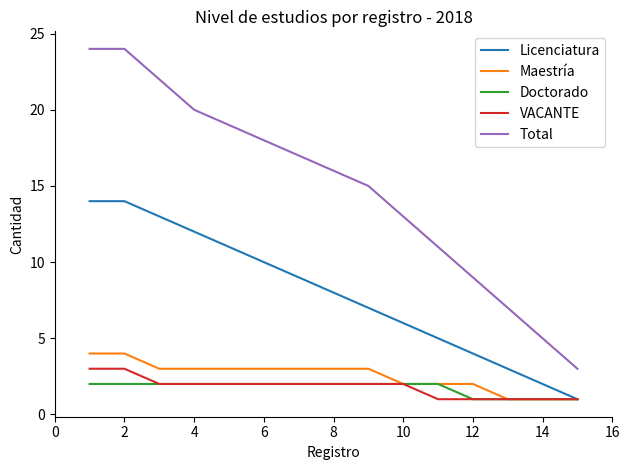

Which series has the largest total across all categories?

Total